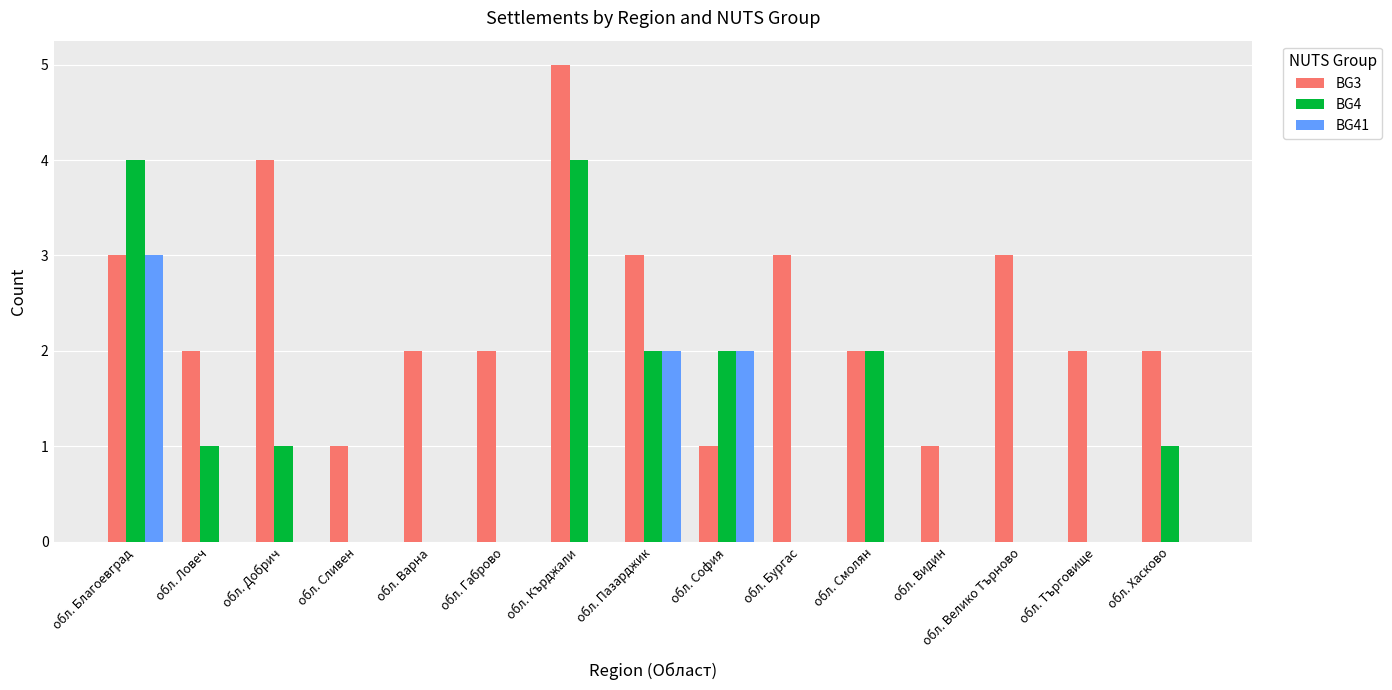

Between обл. Варна and обл. Видин, which series saw the biggest shift?

BG3